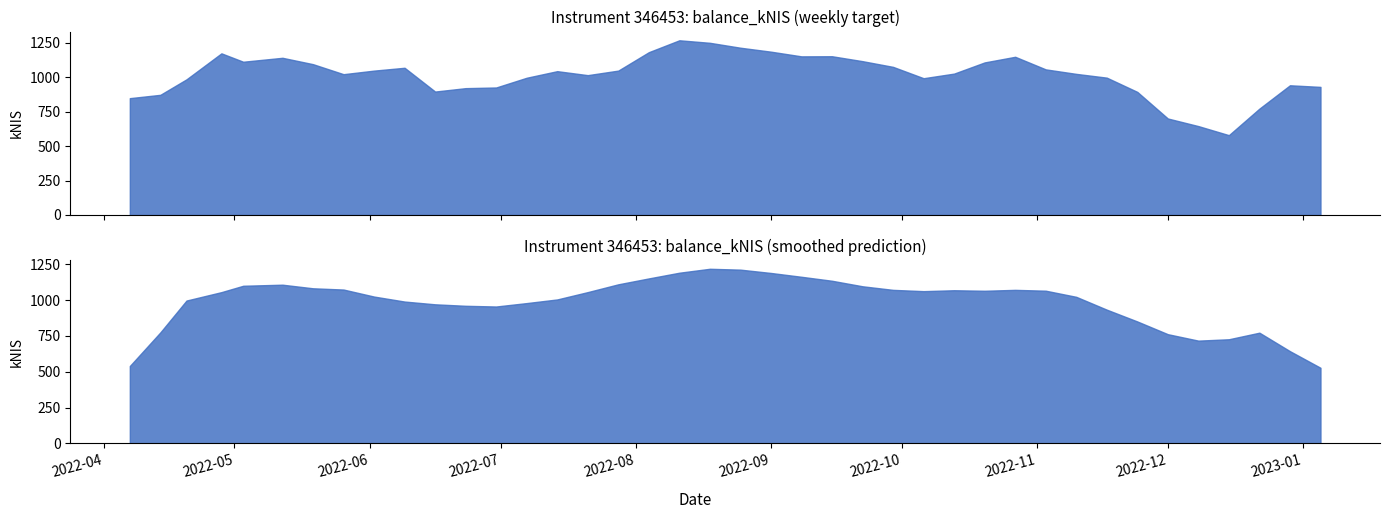

Which label corresponds to the smallest value in the chart?

2022-12-15